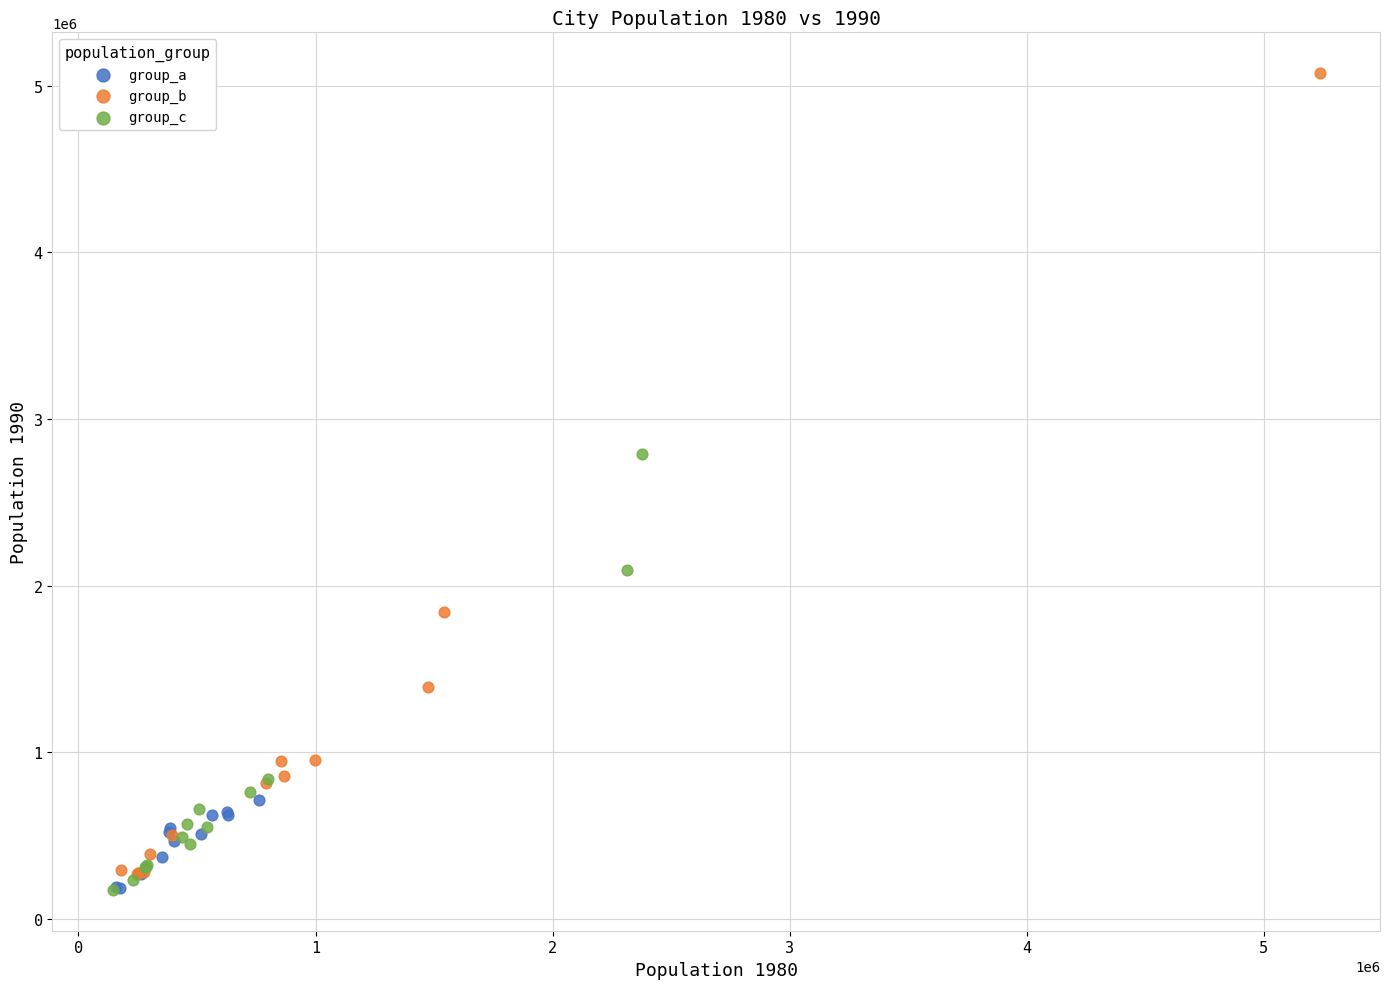

Which series contains the highest Y value?

group_b